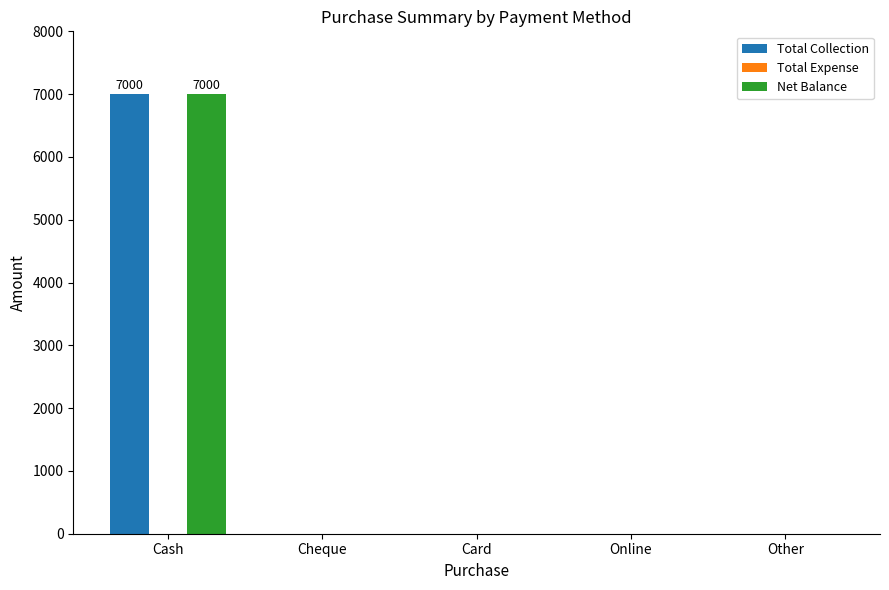

Reading right to left, list all the values displayed in this chart.

Total Collection: Other=0	Online=0	Card=0	Cheque=0	Cash=7000
Net Balance: Other=0	Online=0	Card=0	Cheque=0	Cash=7000